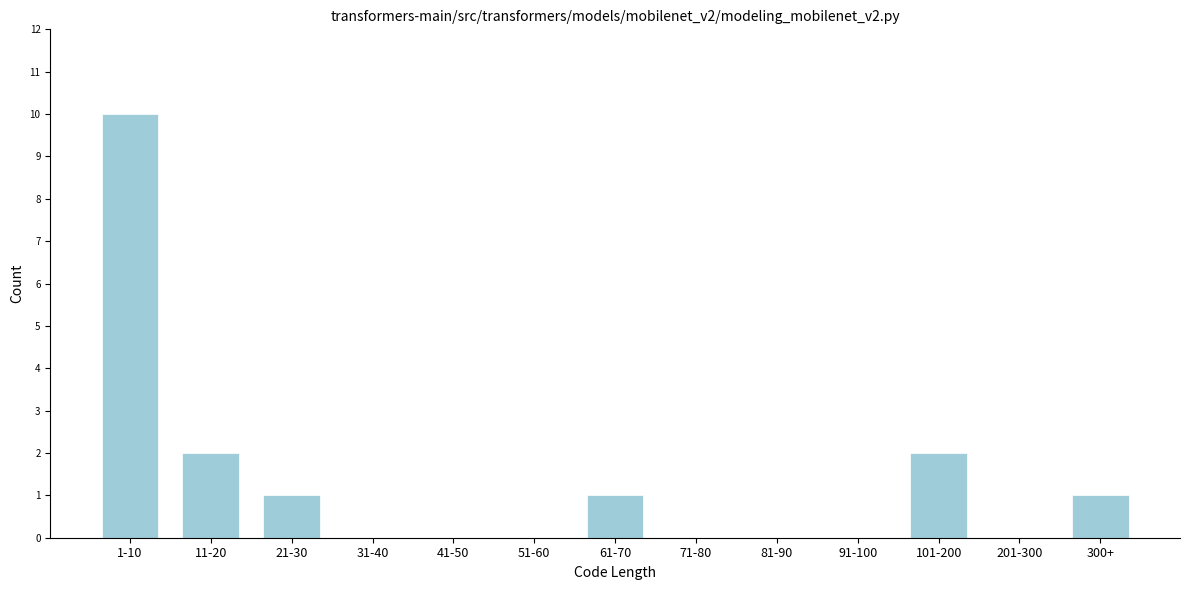

Reading left to right, extract all data points from this chart.

1-10=10	11-20=2	21-30=1	31-40=0	41-50=0	51-60=0	61-70=1	71-80=0	81-90=0	91-100=0	101-200=2	201-300=0	300+=1